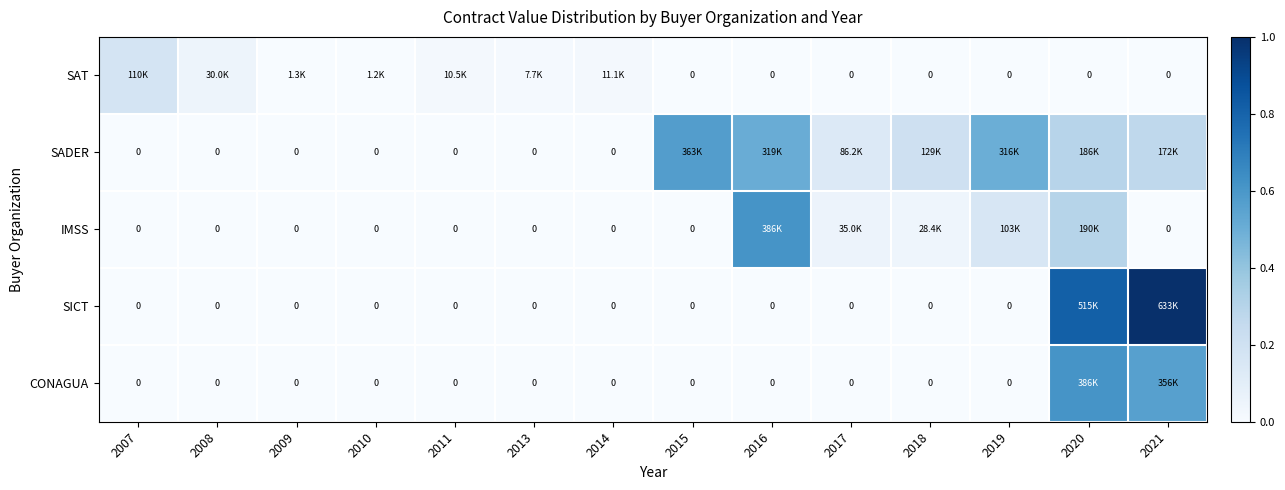

Which series has the widest spread of values?

SICT